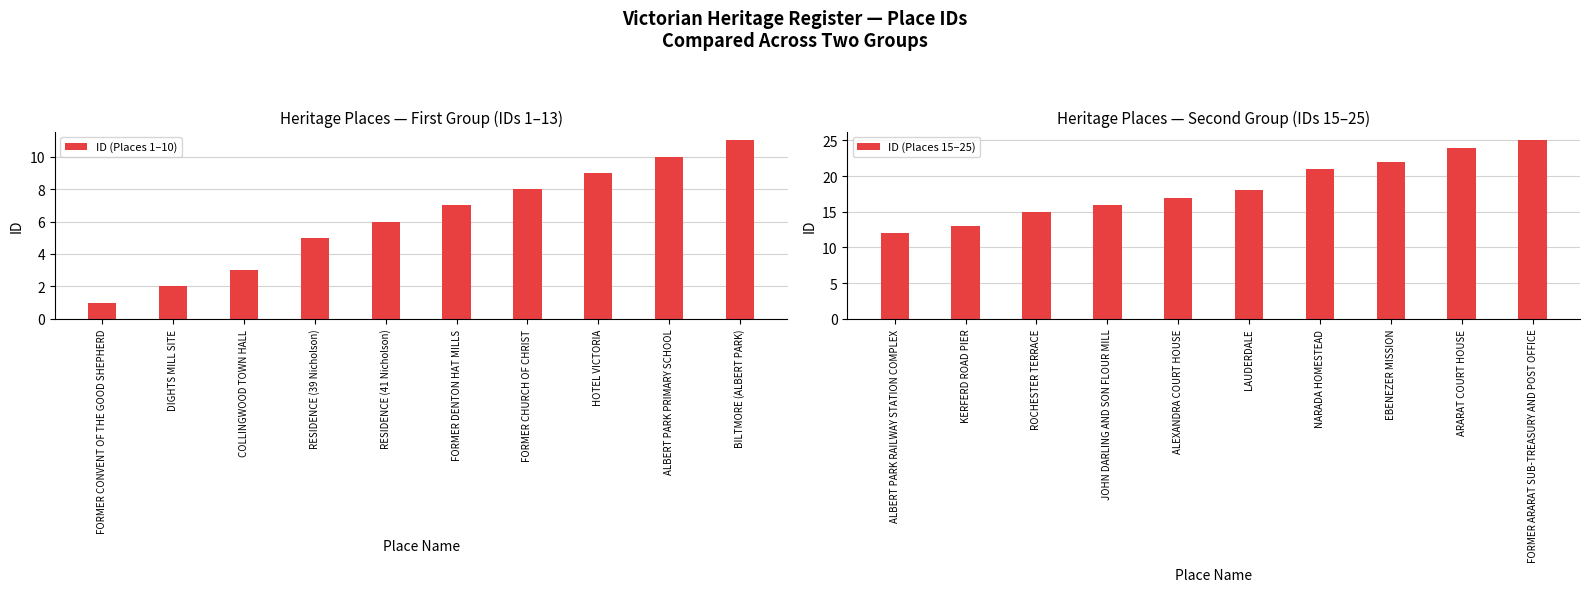

What is the difference between the ID (Places 15–25) values at ALBERT PARK RAILWAY STATION COMPLEX and KERFERD ROAD PIER?

1